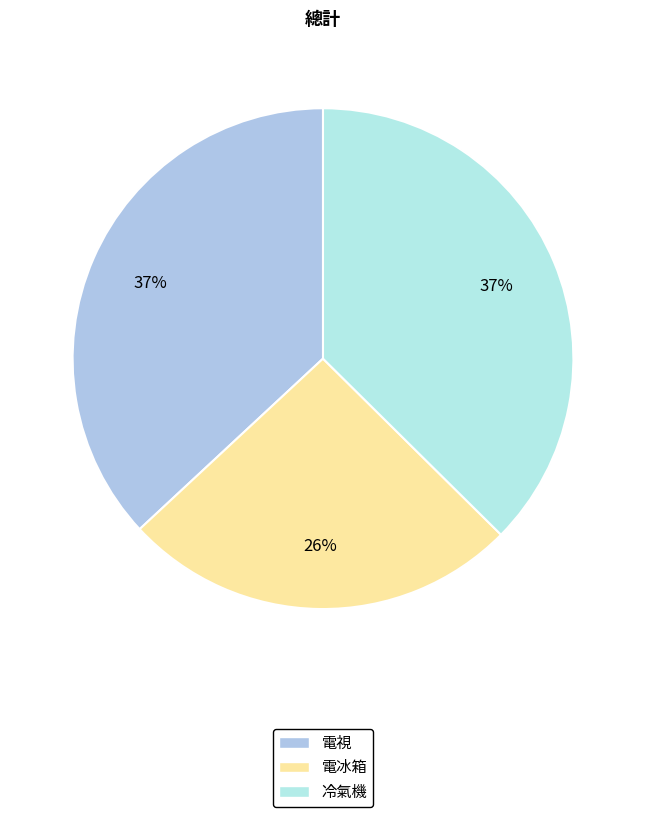

Which slice is the smallest?

電冰箱